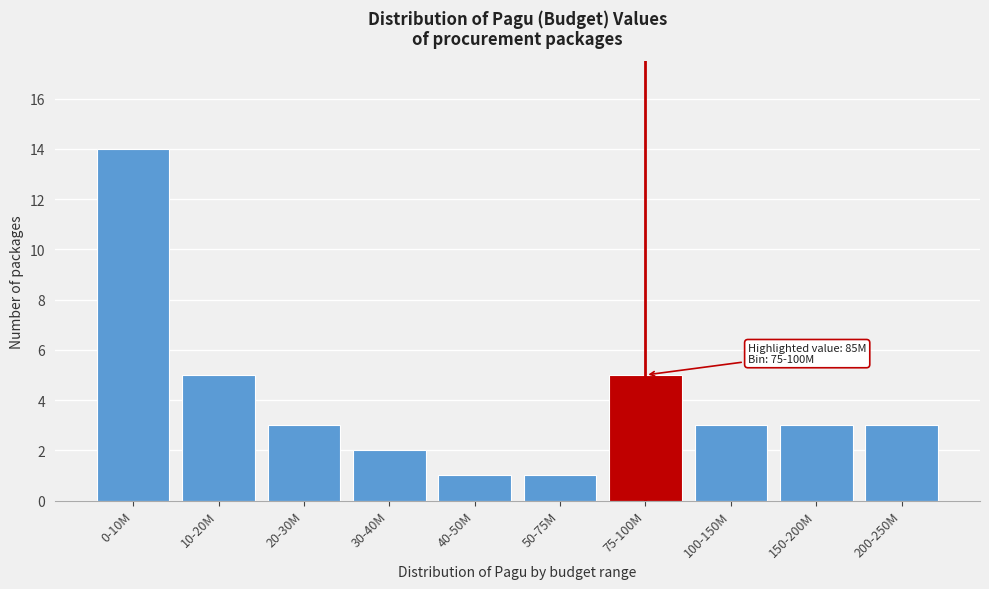

Reading right to left, what are all the values shown in this chart?

3	3	3	5	1	1	2	3	5	14